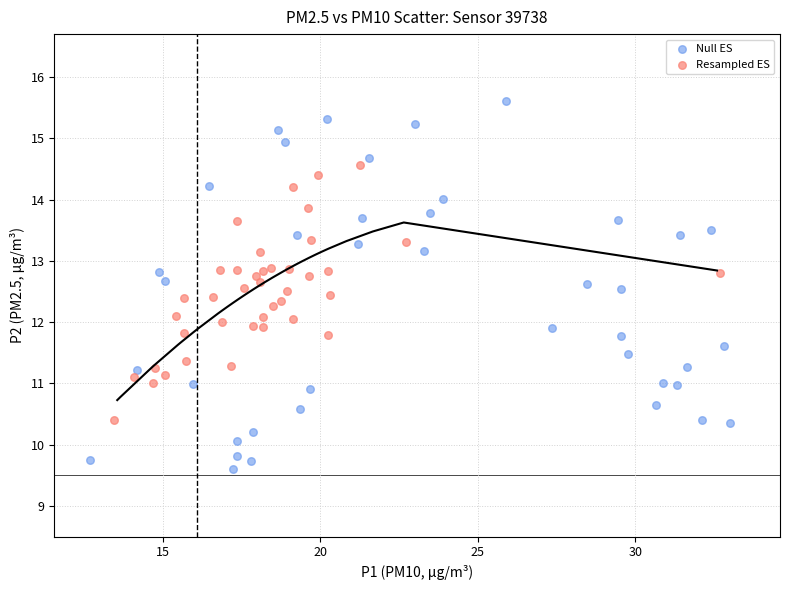

Which series reaches the maximum Y coordinate?

Null ES